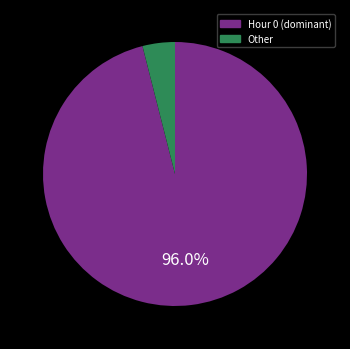

Is there a majority slice in this chart?

Yes